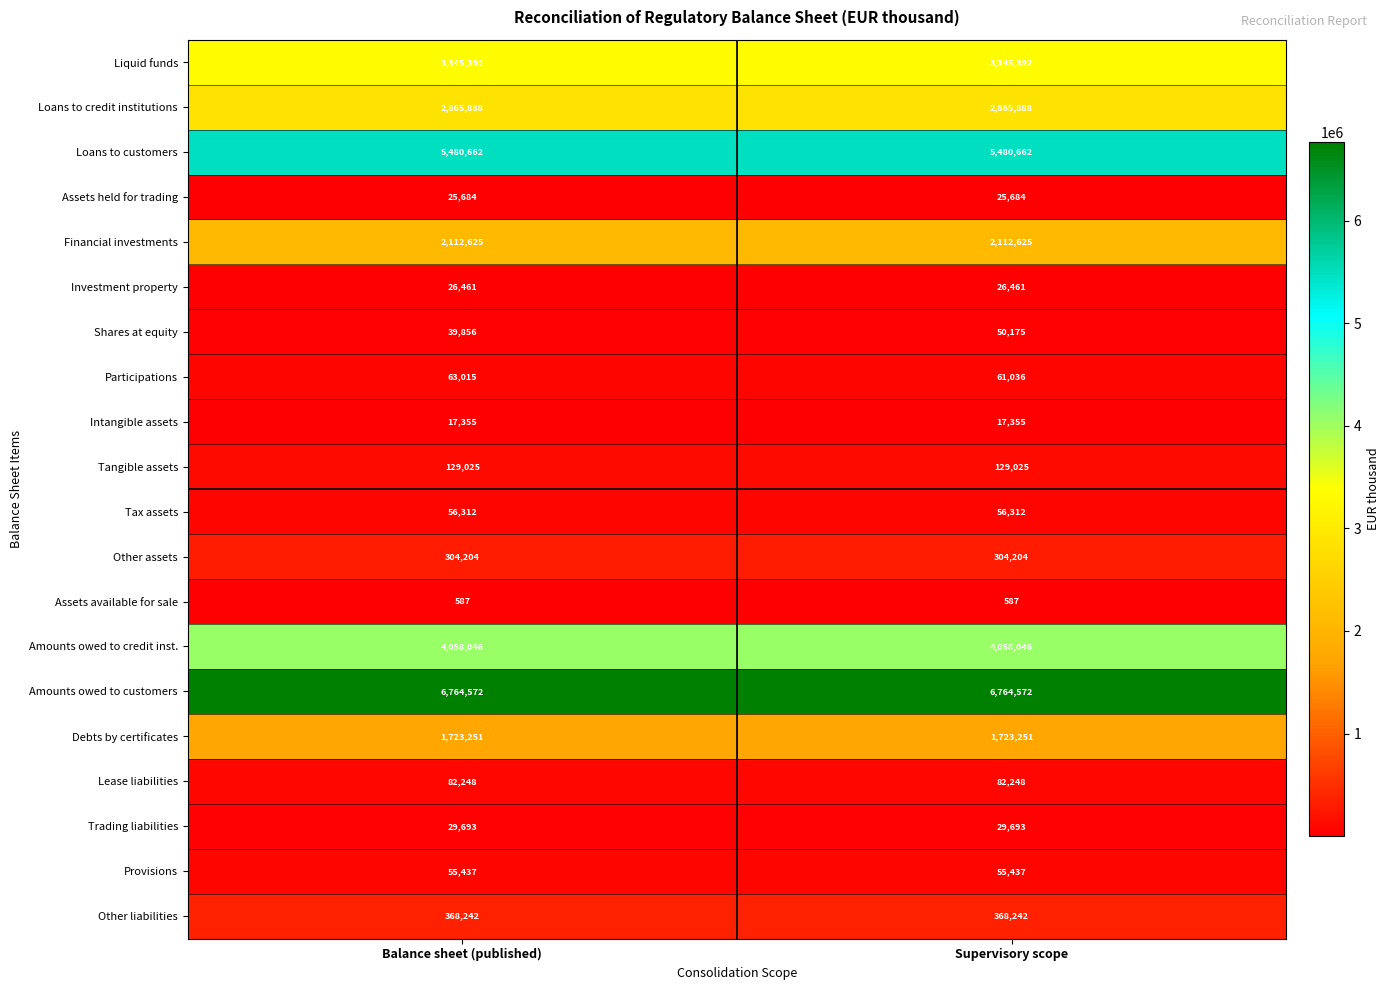

At which category is the sum across all series the highest?

Supervisory scope